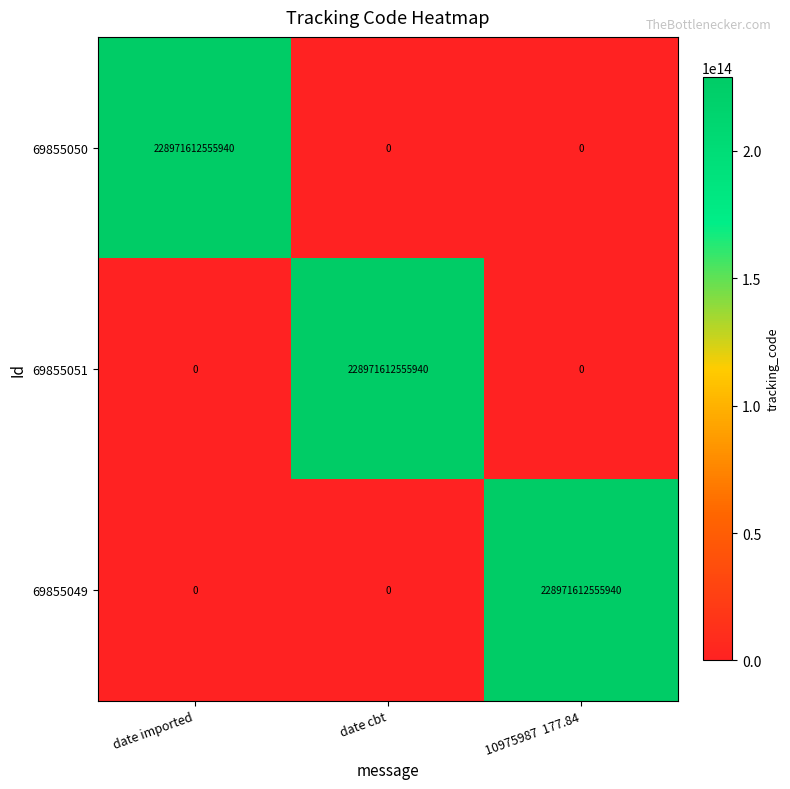

The value of 69855050 at 10975987  177.84 is -151965831410408. True or false?

False